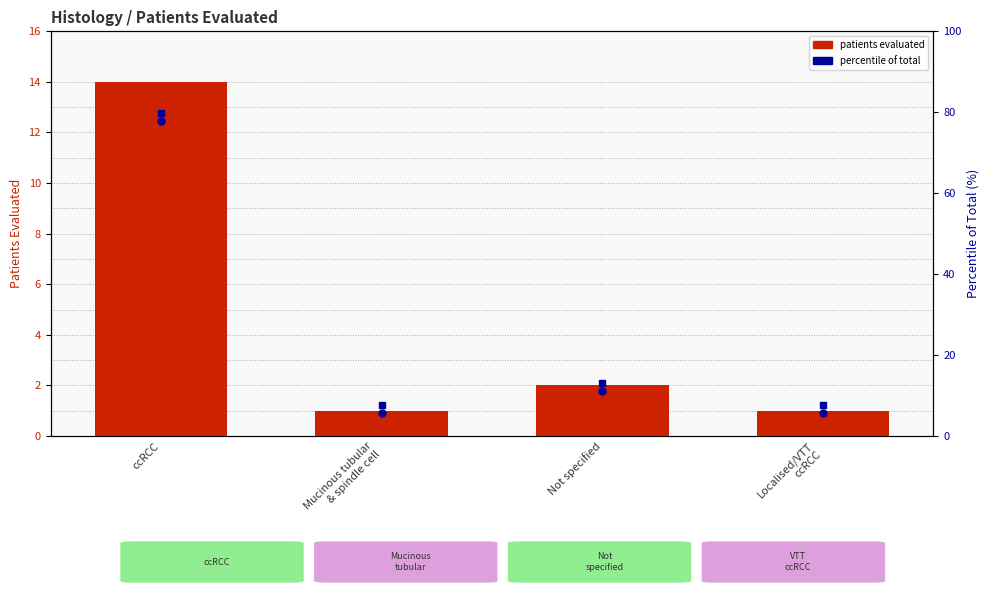

Which series reaches the minimum Y coordinate?

patients evaluated